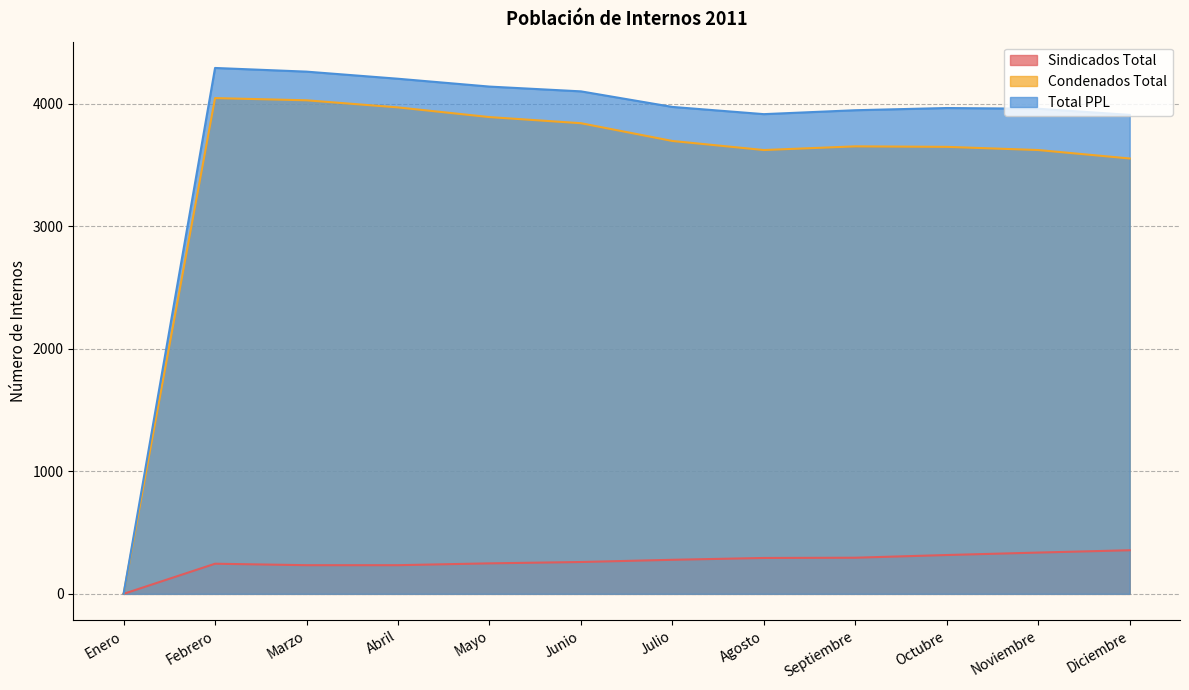

Which series has the largest total across all categories?

Total PPL